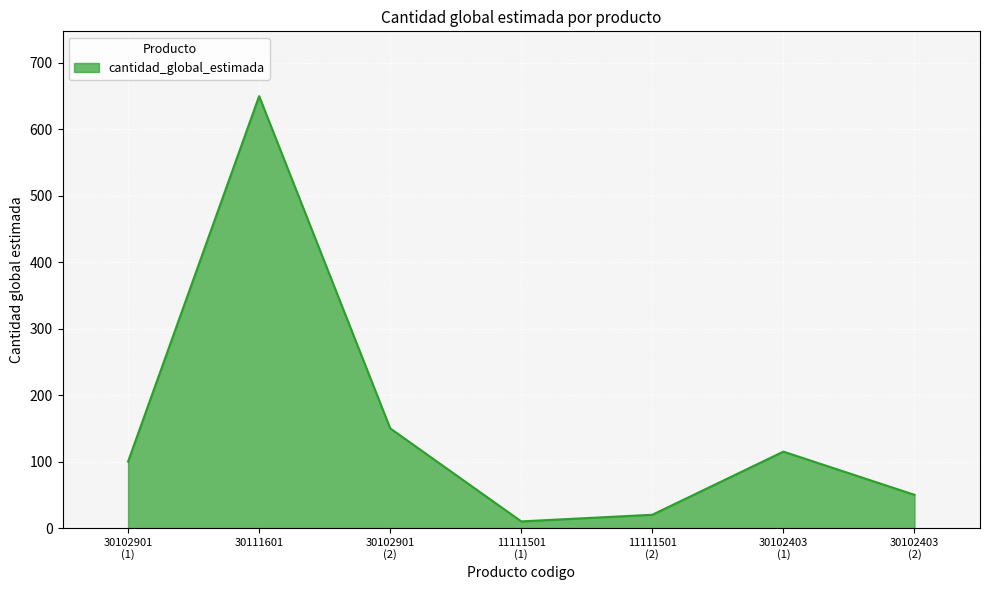

How many distinct data groups are displayed?

1